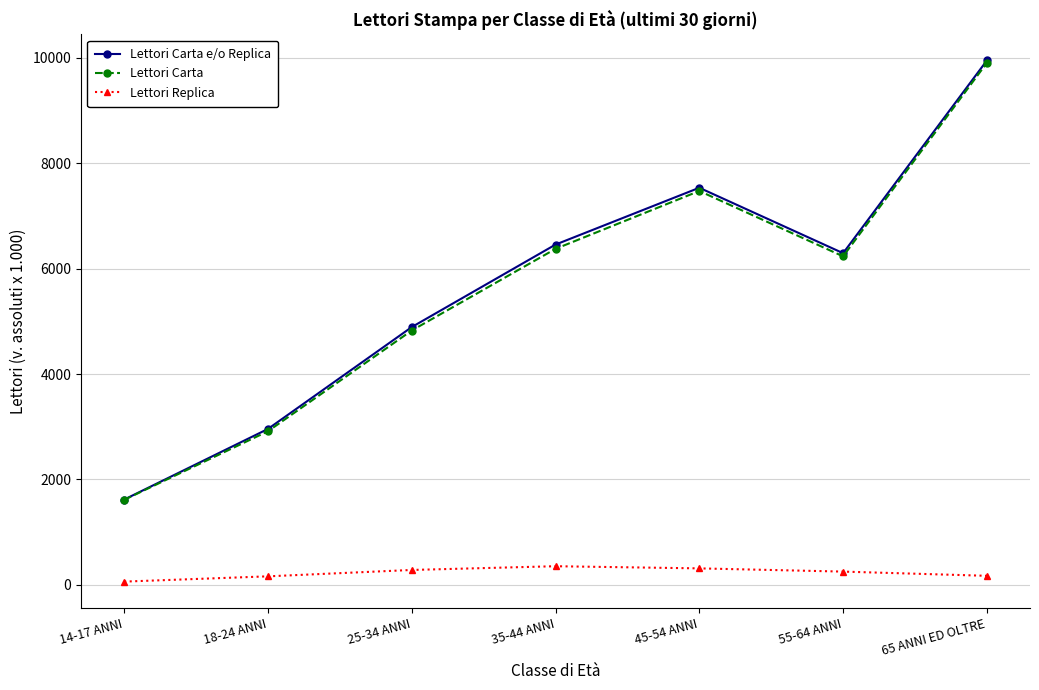

How many series are shown in this chart?

3